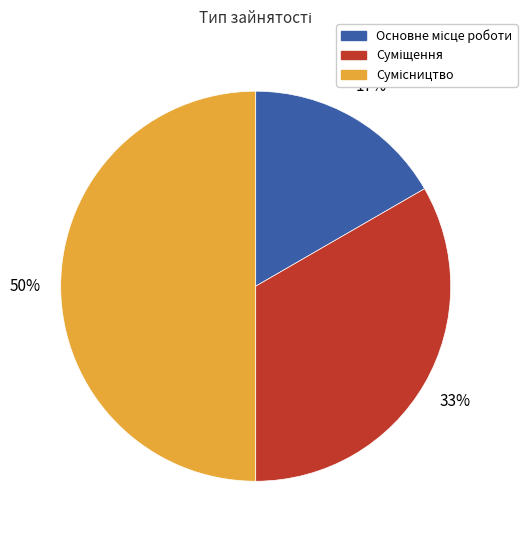

To the nearest percent, what is the average slice percentage?

33%